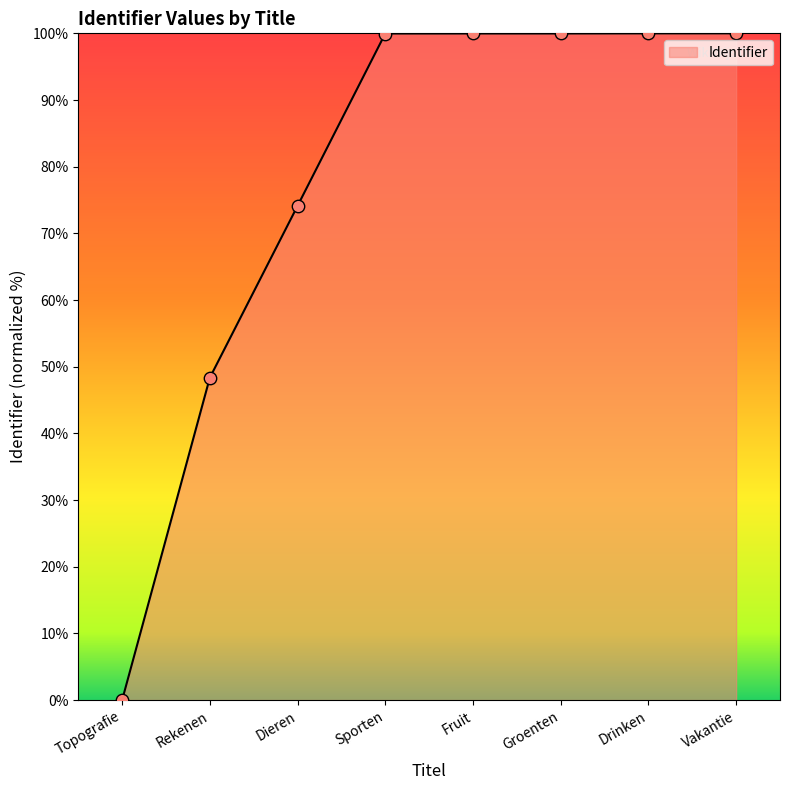

Approximately how many times larger is the value at Groenten compared to Rekenen?

2.1